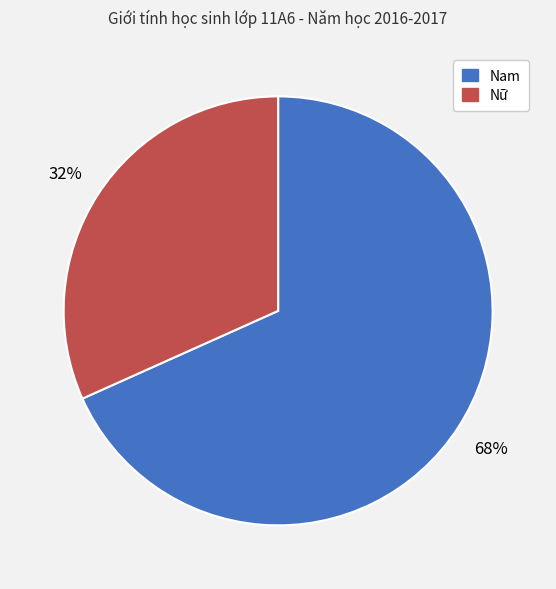

Approximately how many times larger is the value at Nữ compared to Nam?

0.5